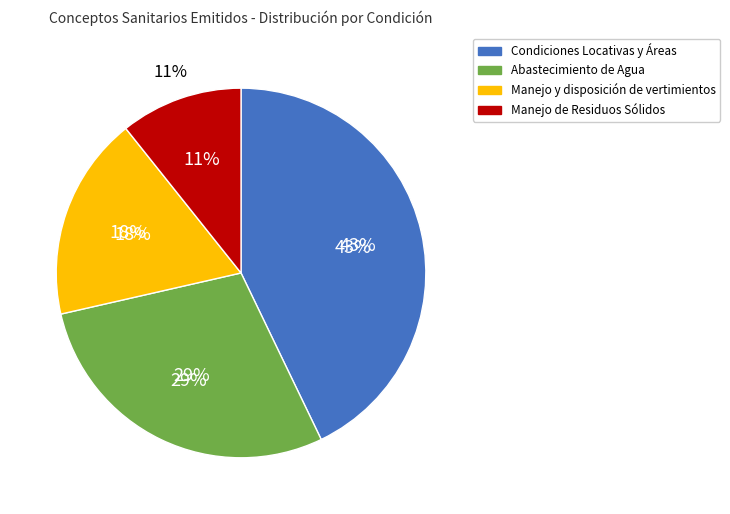

How much of the chart is everything except Abastecimiento de Agua?

71.4%